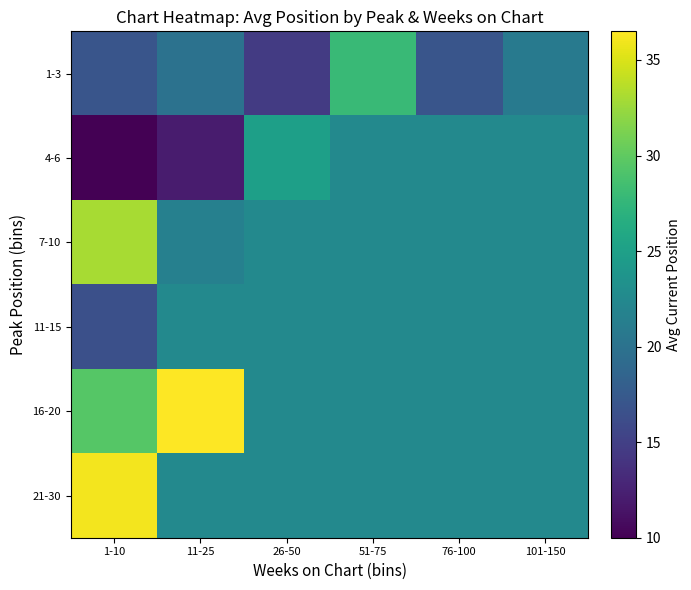

What is the smallest value displayed?

10.0